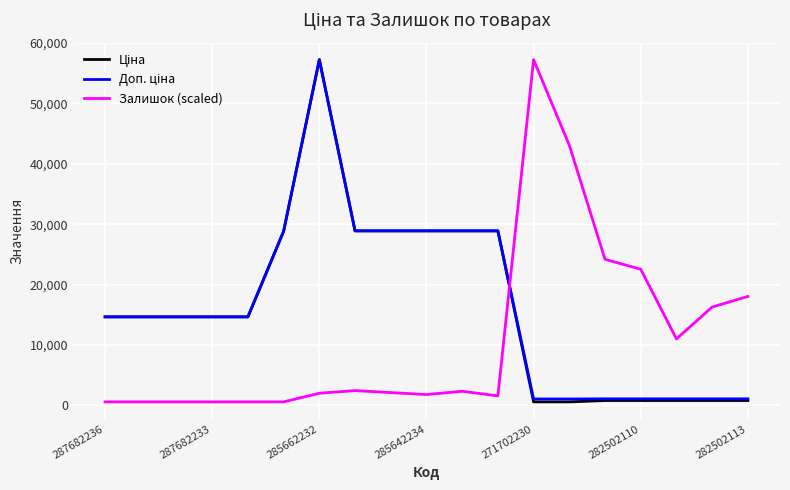

What is the greatest value displayed?

57235.5